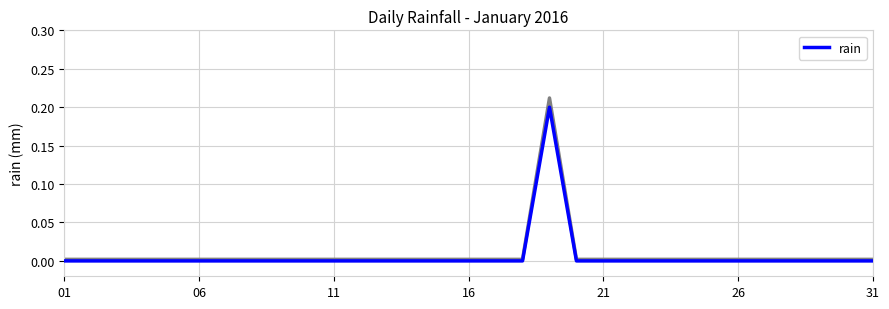

Reading left to right, what are all the values shown in this chart?

0.0	0.0	0.0	0.0	0.0	0.0	0.0	0.0	0.0	0.0	0.0	0.0	0.0	0.0	0.0	0.0	0.0	0.0	0.2	0.0	0.0	0.0	0.0	0.0	0.0	0.0	0.0	0.0	0.0	0.0	0.0